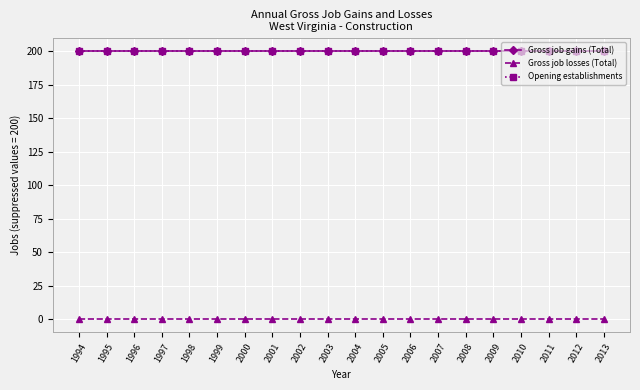

Which label corresponds to the largest value in the chart?

1994